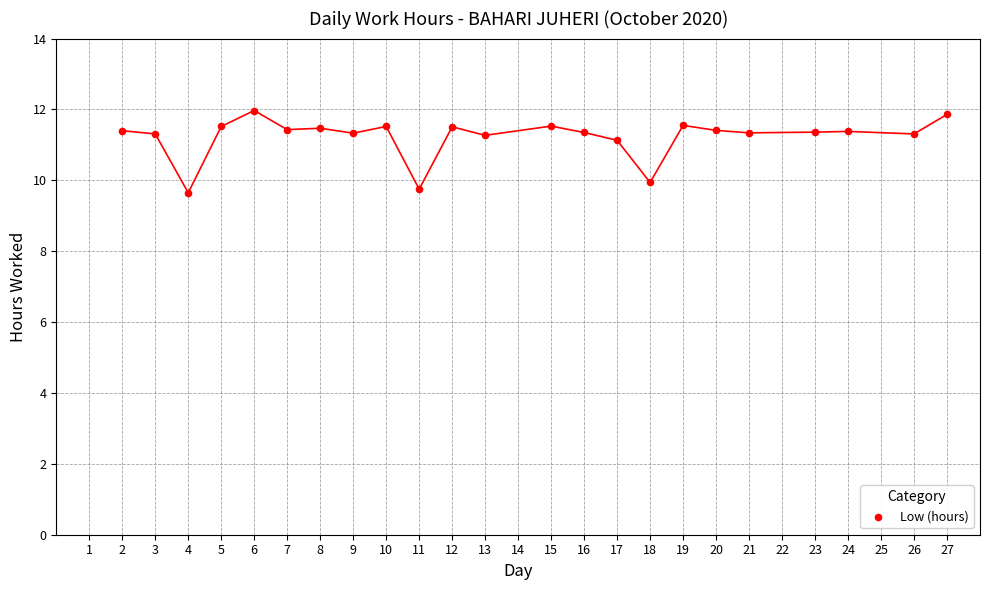

What is the range of X values (max minus min)?

25.0